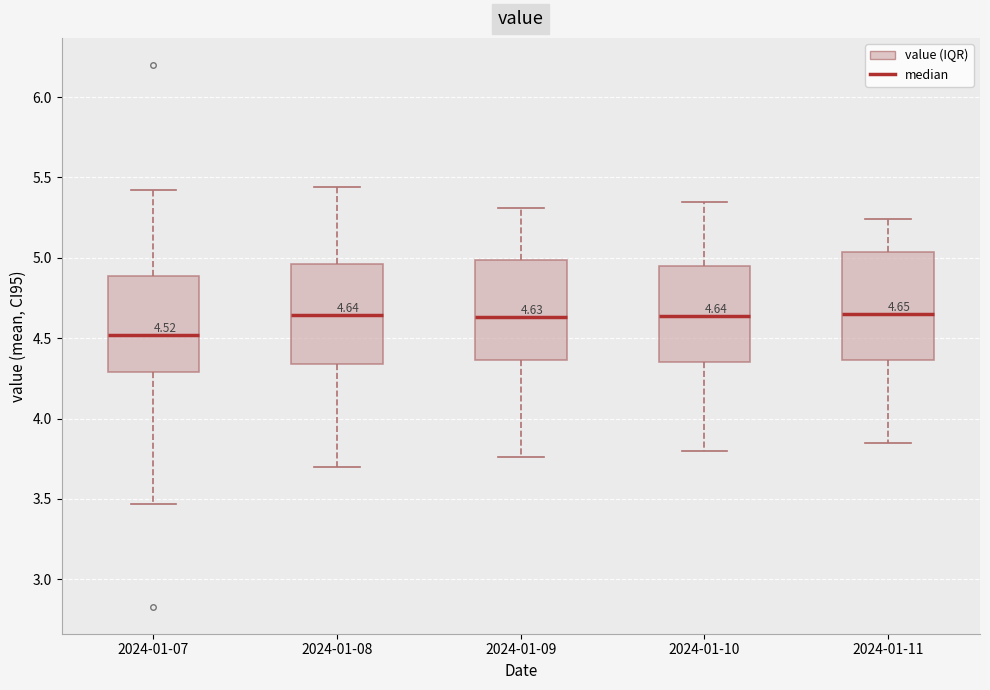

Which box is the tallest, from its lower edge to its upper edge?

2024-01-11